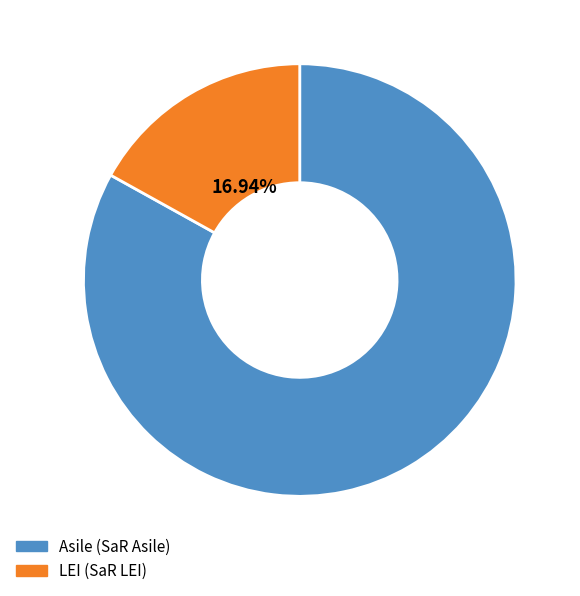

How many segments does this pie chart have?

2